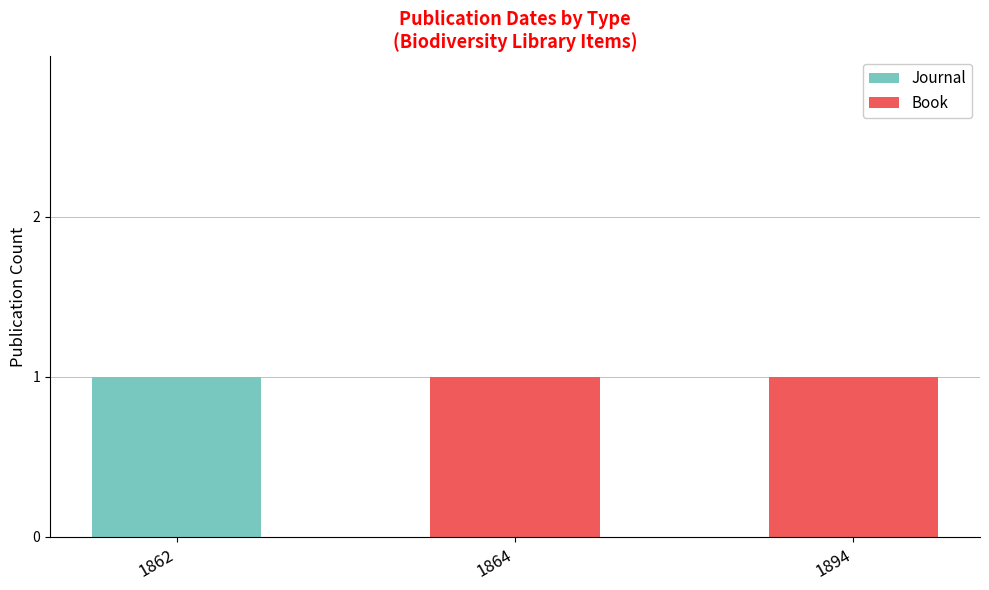

True or false: Journal has a value of 1 at 1894.

False